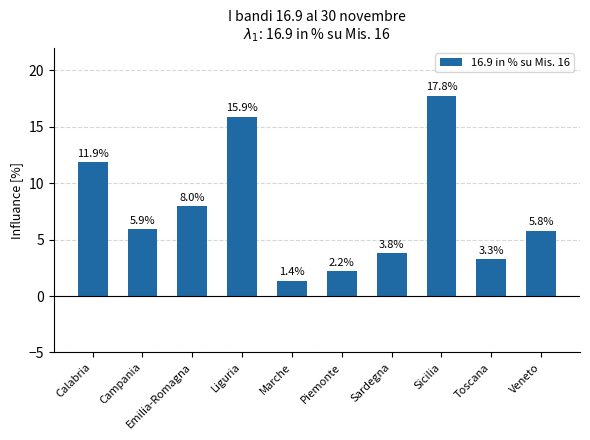

List the labels in order of value, largest first.

Sicilia, Liguria, Calabria, Emilia-Romagna, Campania, Veneto, Sardegna, Toscana, Piemonte, Marche